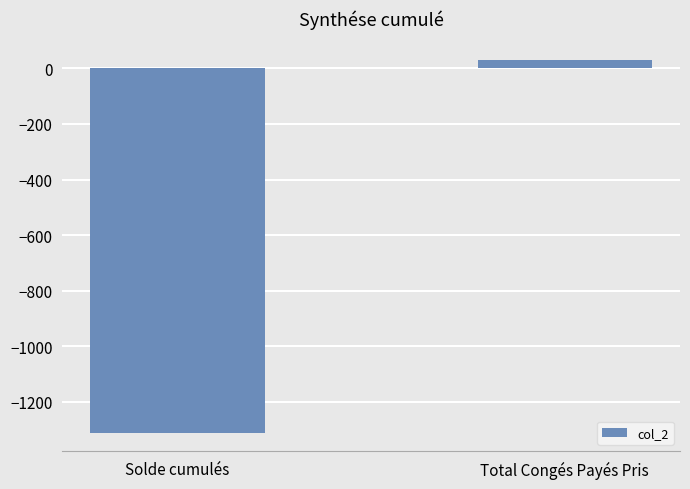

The chart shows a value of 30.0 at Total Congés Payés Pris. True or false?

True